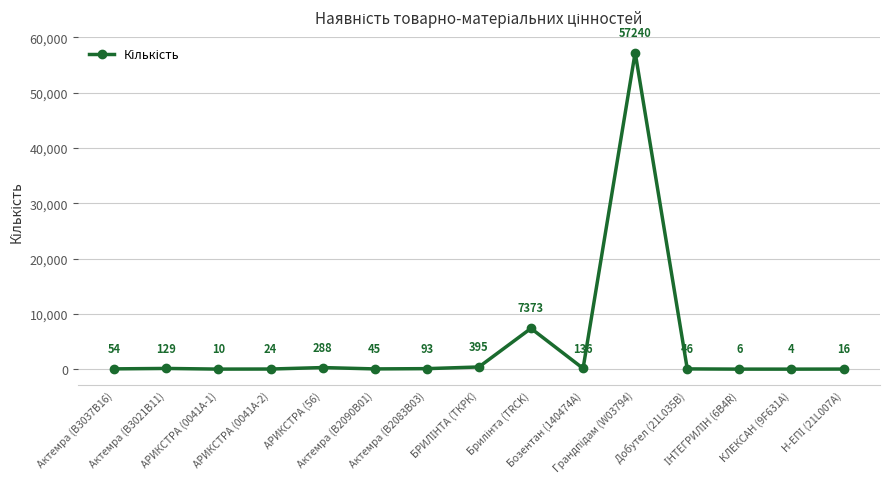

At which category does the data reach its first local peak?

Актемра (В3021В11)